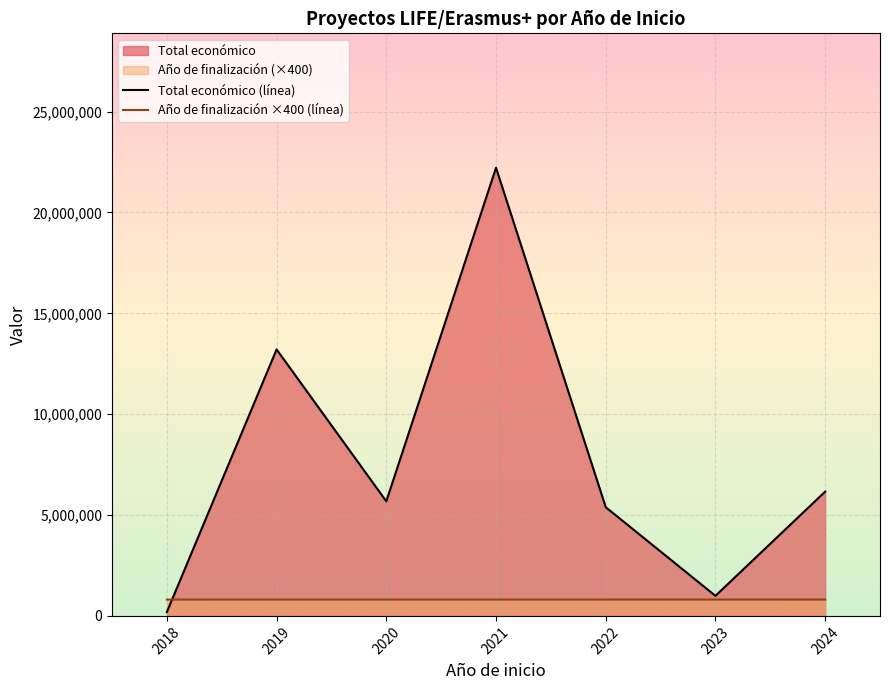

How many distinct data groups are displayed?

2